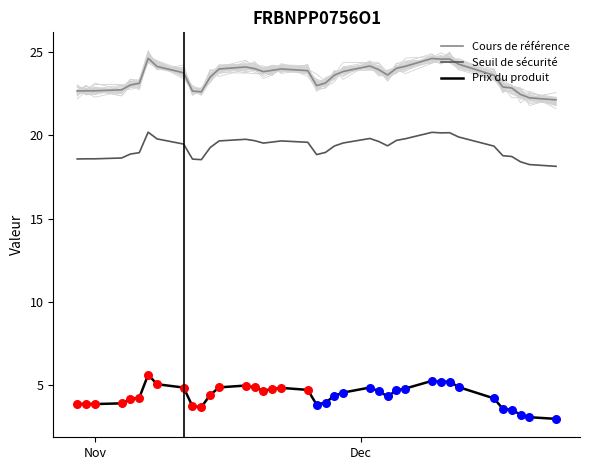

Which series contains the lowest Y value?

Prix du produit